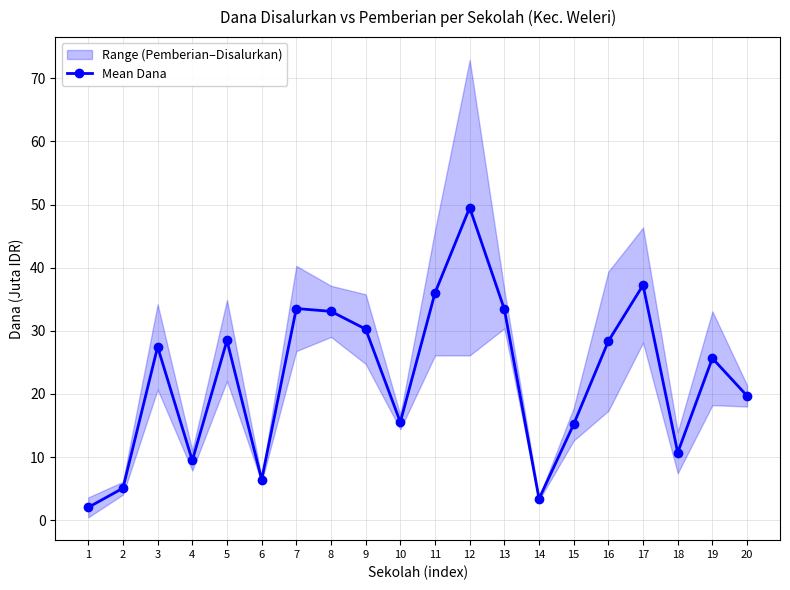

How many lines are shown in the chart?

1